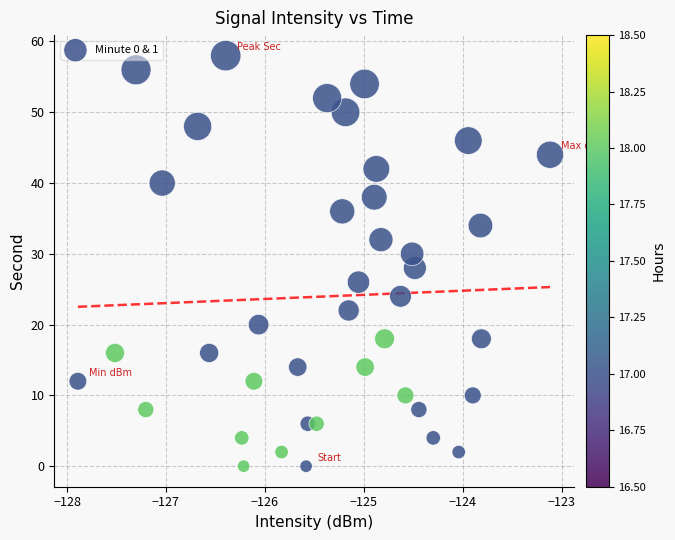

How many data points are displayed?

40